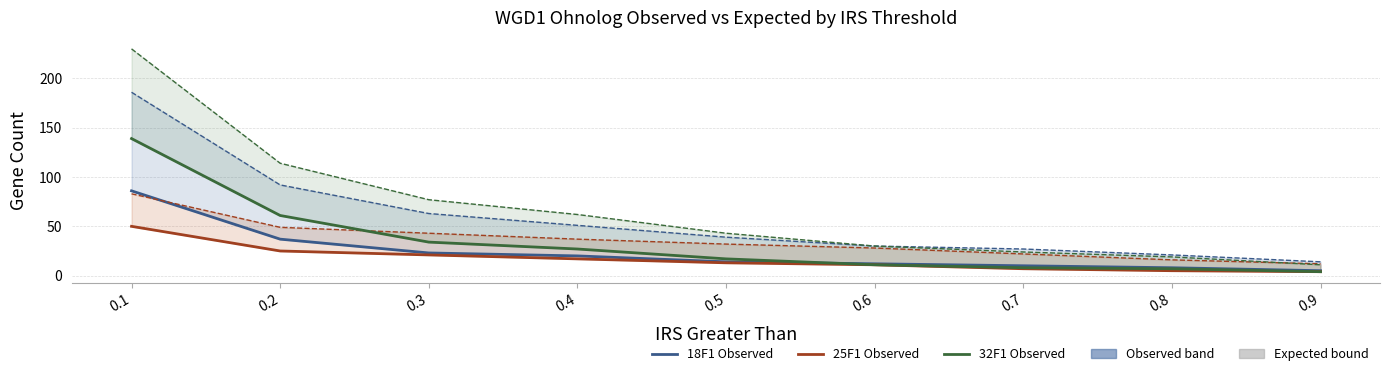

How many values in the 25F1 Observed series exceed 13?

4